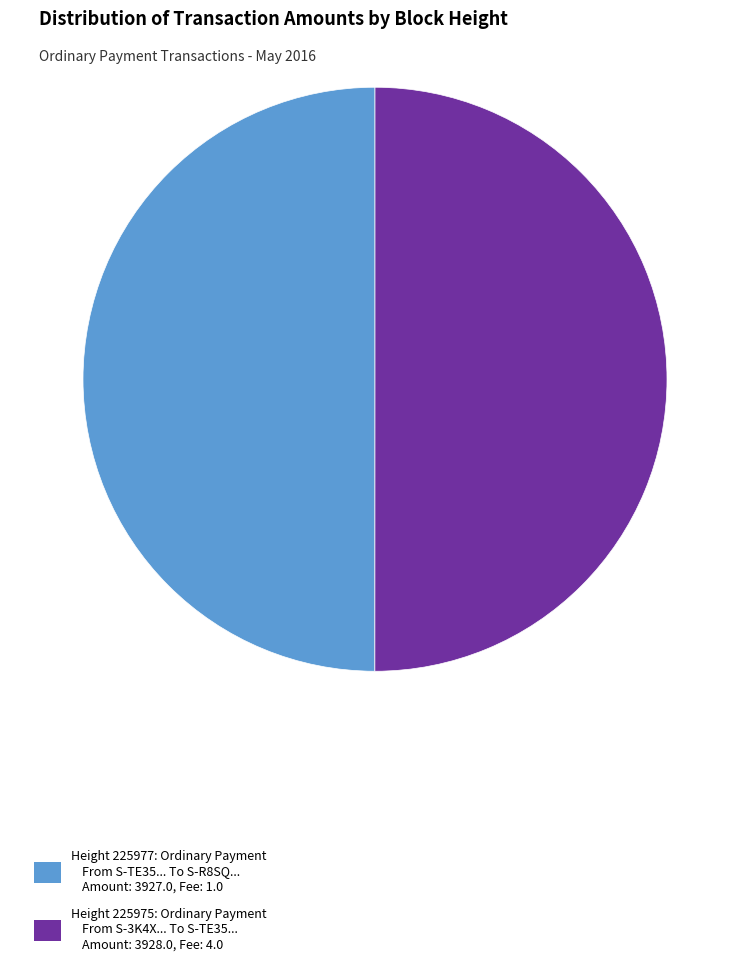

Approximately how many times larger is the value at Height 225975: Ordinary Payment From S-3K4X... To S-TE35... Amount: 3928.0, Fee: 4.0 compared to Height 225977: Ordinary Payment From S-TE35... To S-R8SQ... Amount: 3927.0, Fee: 1.0?

1.0